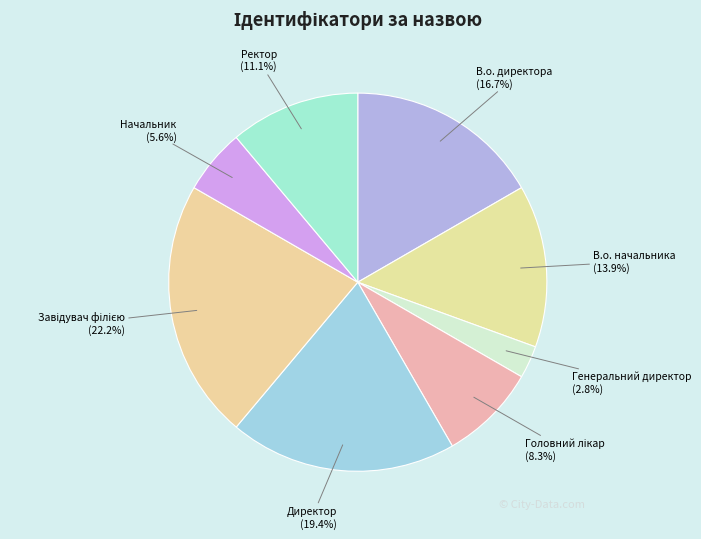

How many segments does this pie chart have?

8